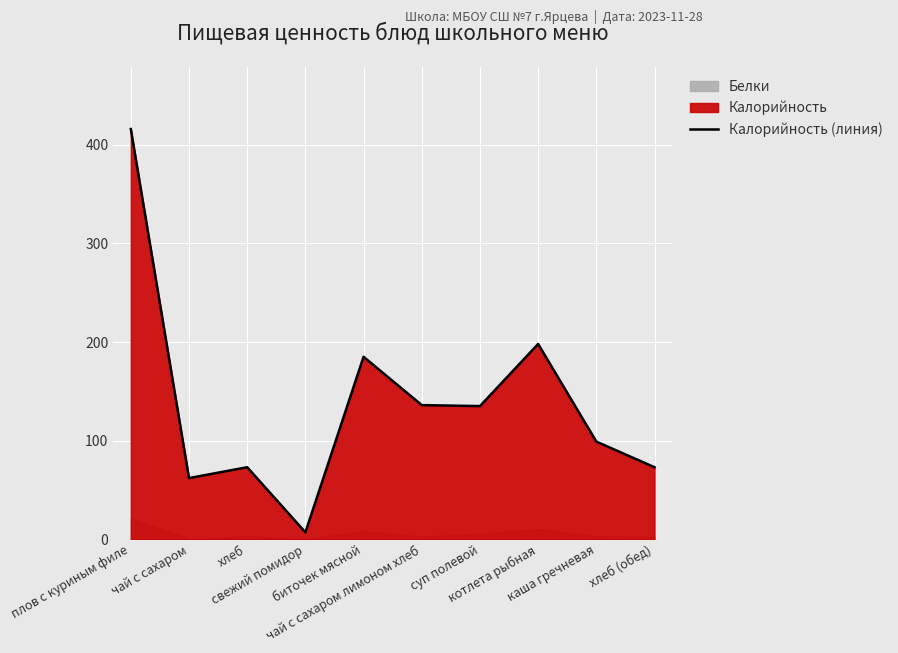

Where is the data nearest to the value 211?

котлета рыбная